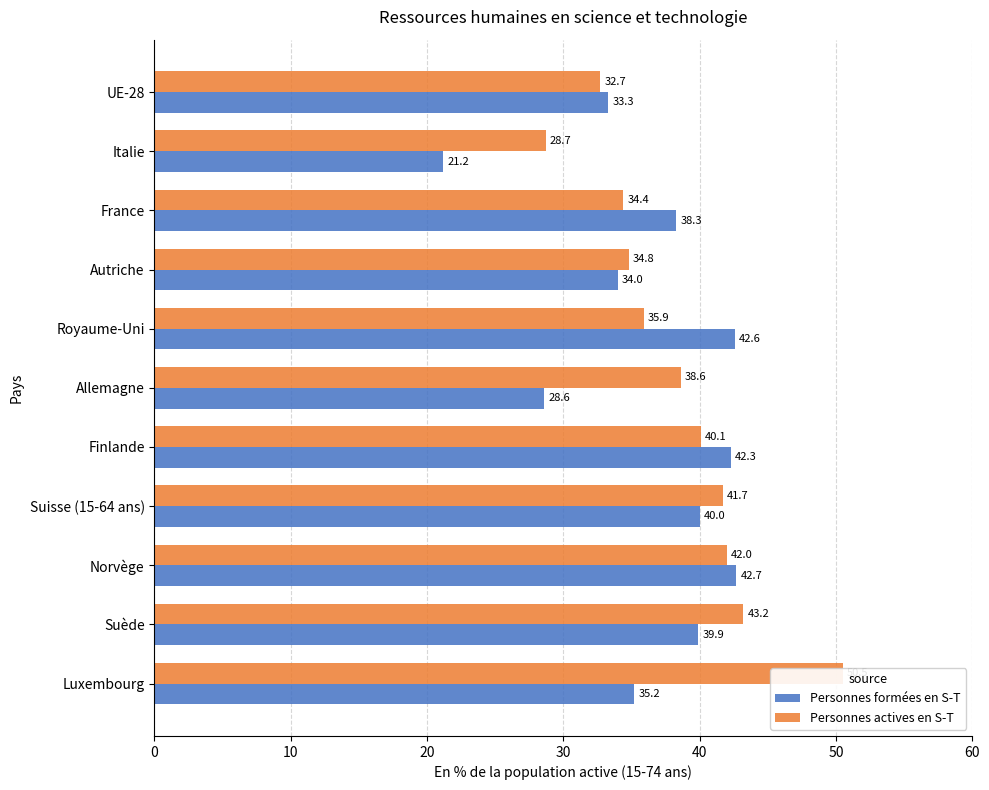

What is the maximum value for Personnes actives en S-T?

50.5